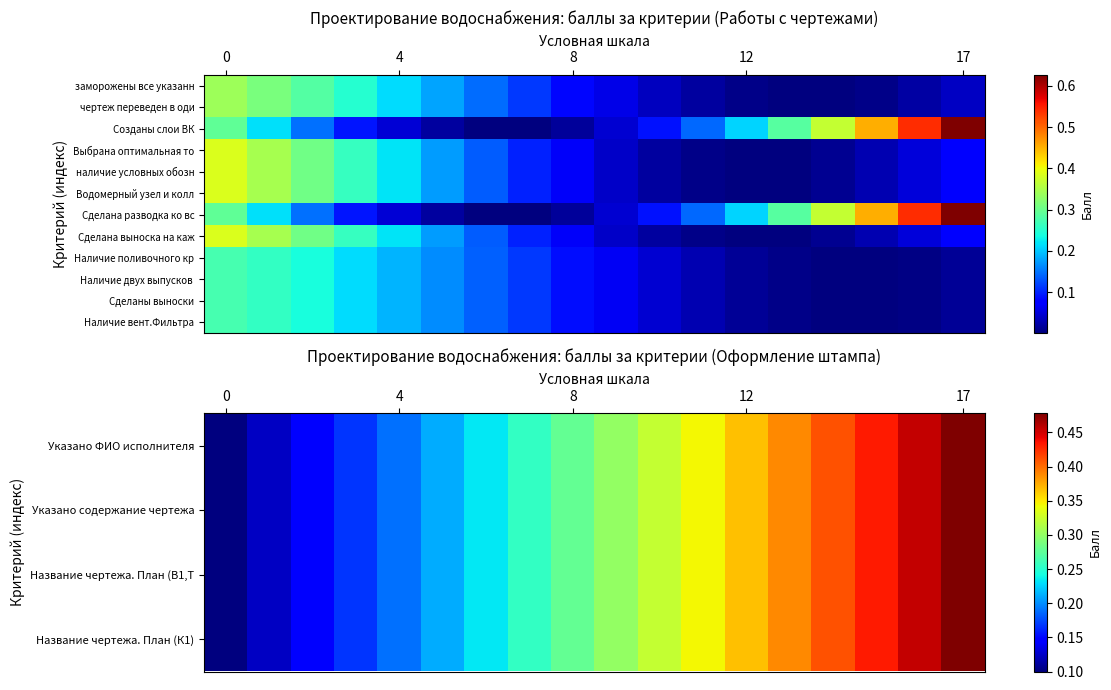

Rank the series by their maximum value, from lowest to highest.

Наличие поливочного кр, Наличие двух выпусков, Сделаны выноски, Наличие вент.Фильтра, наличие условных обозн, Водомерный узел и колл, Сделана выноска на каж, Указано ФИО исполнителя, Указано содержание чертежа, Название чертежа. План (В1,Т, Название чертежа. План (К1), Сделана разводка ко вс